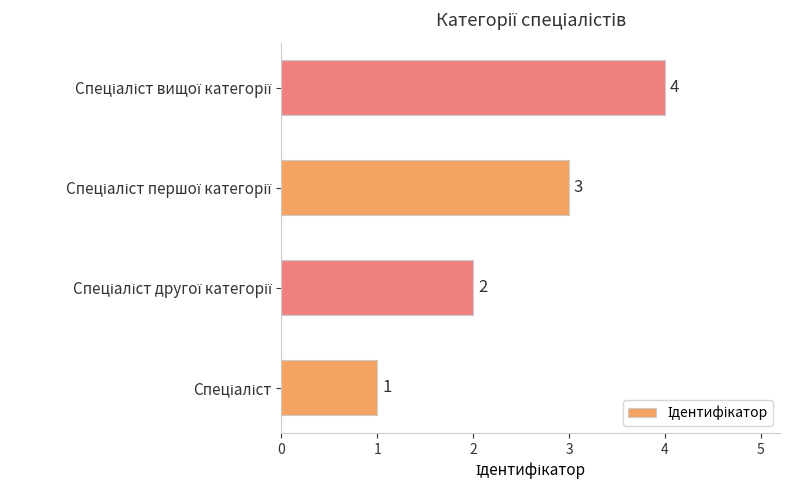

Count the values in the range 2 to 4.

3